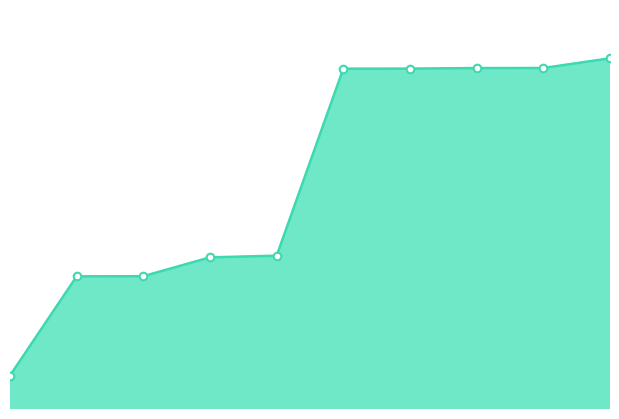

Does the chart have visible grid lines?

No